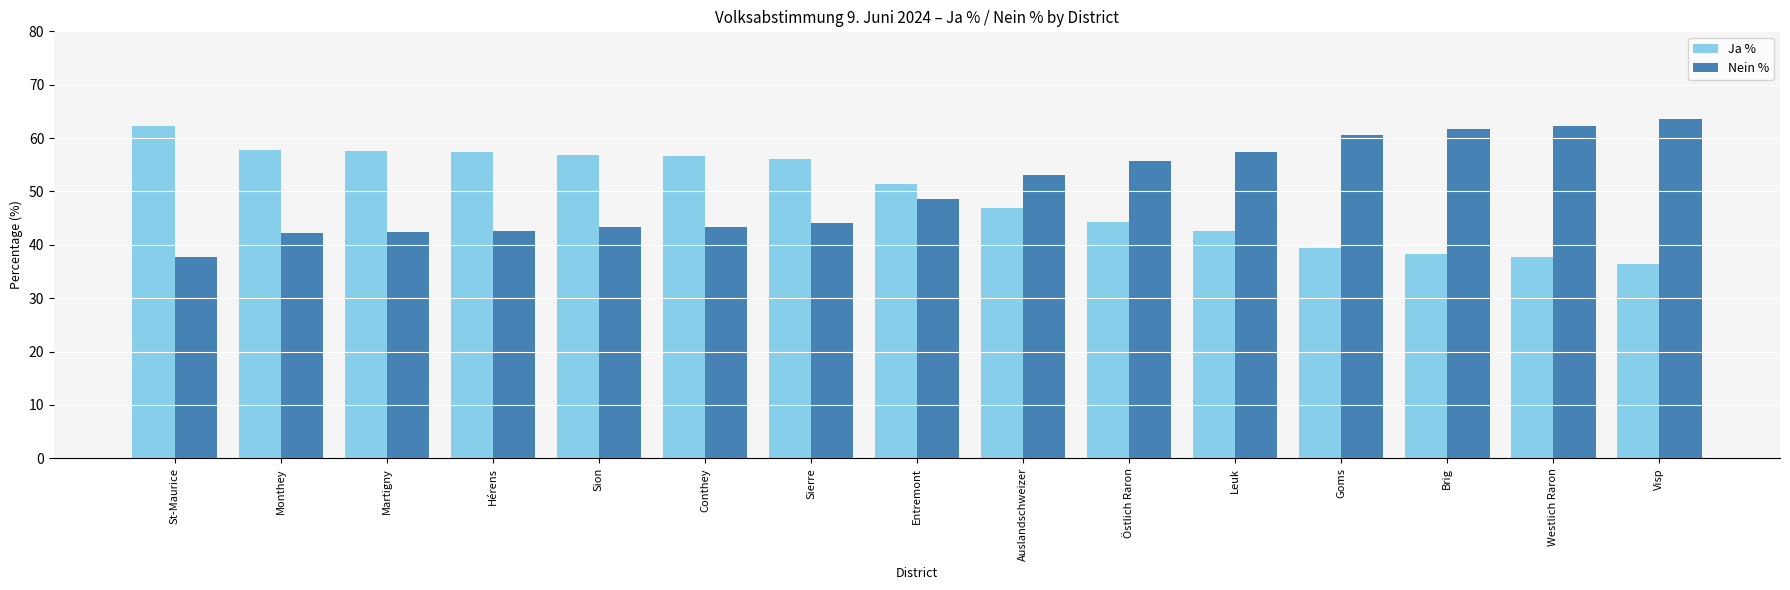

At Sierre, list the series in order from smallest to largest.

Nein %, Ja %